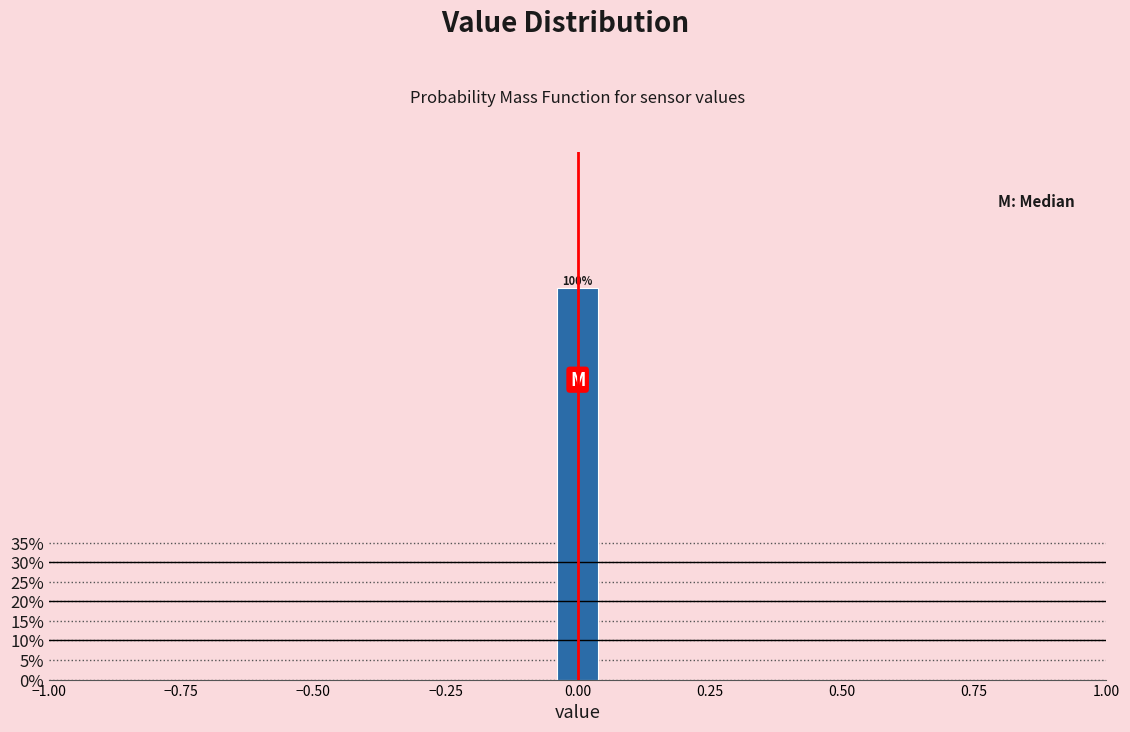

Around what value on the x-axis is the tallest bar? Give the approximate position of its centre, as read against the axis.

0.00